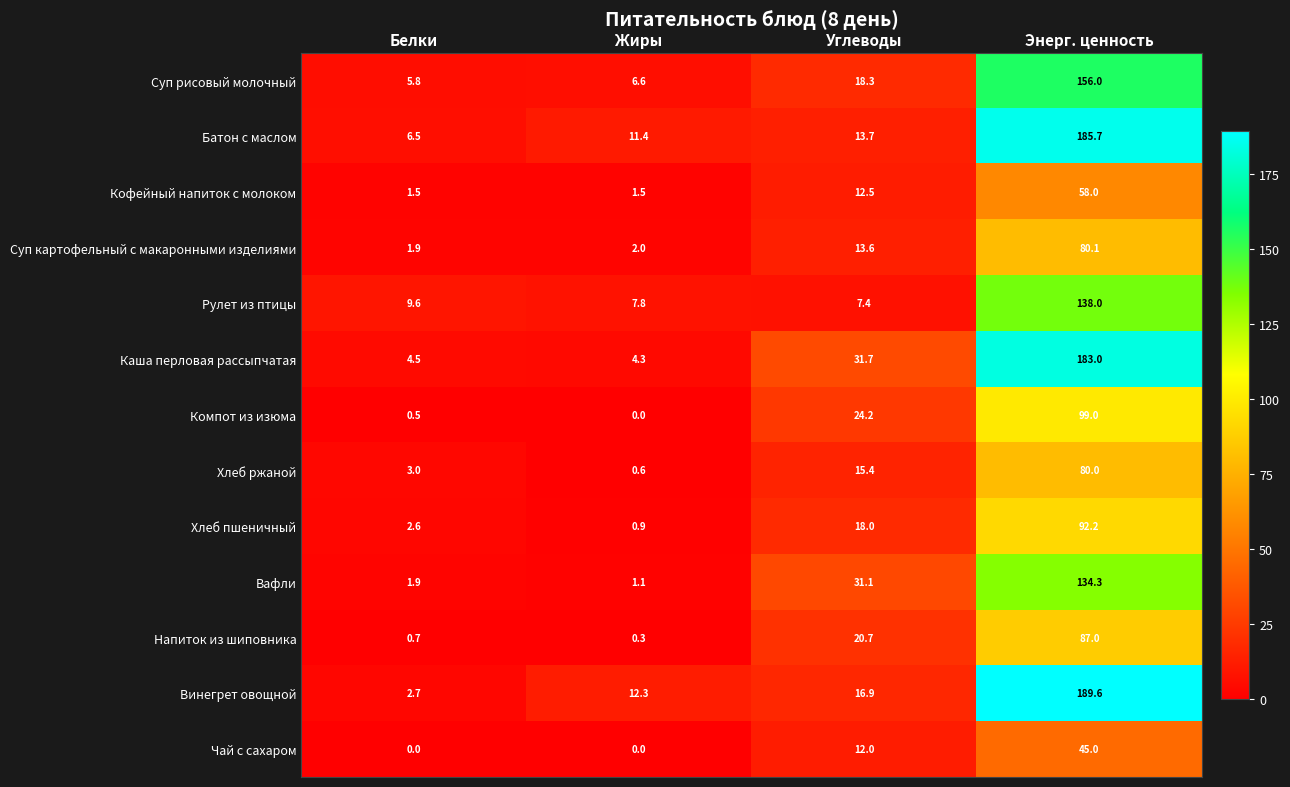

What is the sum of all Каша перловая рассыпчатая values?

223.5